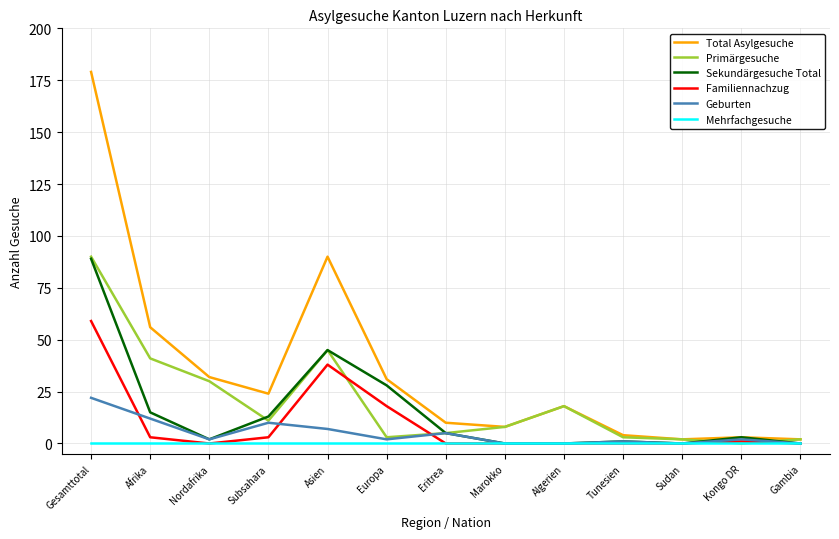

Is it true that Total Asylgesuche equals 2 at Gambia?

True